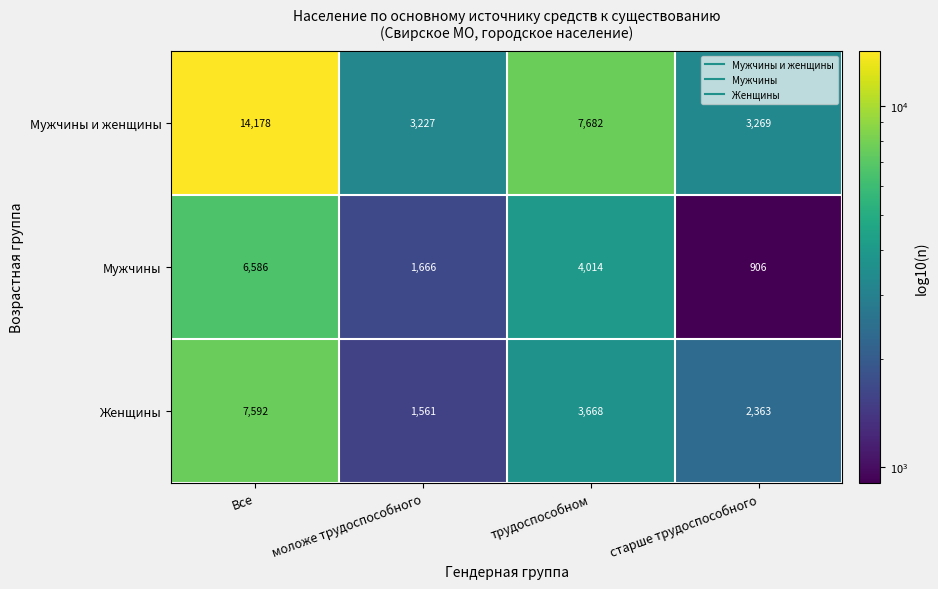

How many Женщины values are between 2363 and 7592?

3